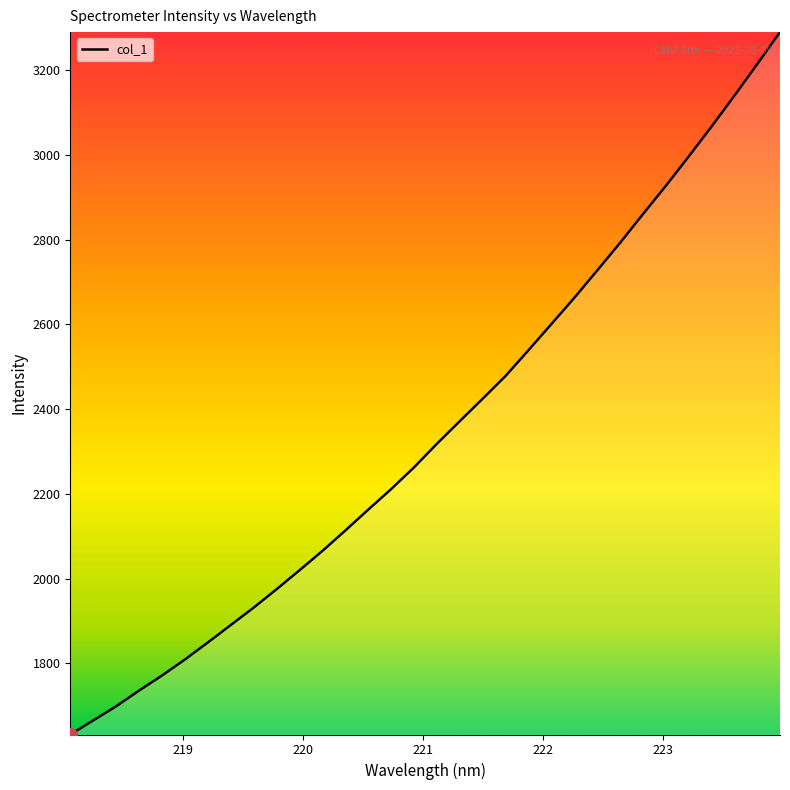

True or false: the data has more than 1 interior local peaks.

False